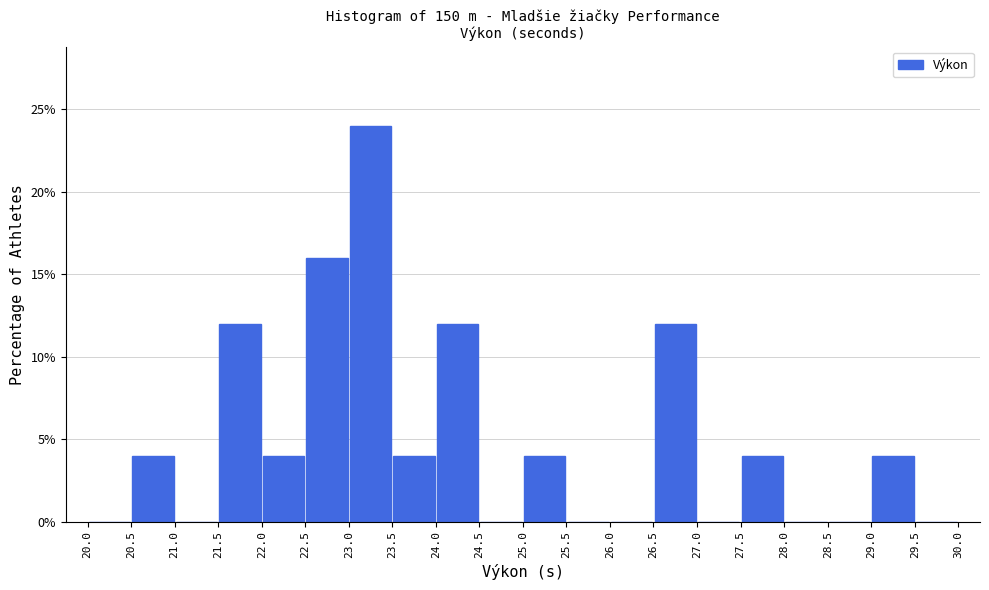

Reading left to right, transcribe this chart: for each bar, give the range it covers on the x-axis and its height. The values are not printed on the chart, so give them approximately, as read against the axis.

20.0 to 20.5: 0
20.5 to 21.0: 4
21.0 to 21.5: 0
21.5 to 22.0: 12
22.0 to 22.5: 4
22.5 to 23.0: 16
23.0 to 23.5: 24
23.5 to 24.0: 4
24.0 to 24.5: 12
24.5 to 25.0: 0
25.0 to 25.5: 4
25.5 to 26.0: 0
26.0 to 26.5: 0
26.5 to 27.0: 12
27.0 to 27.5: 0
27.5 to 28.0: 4
28.0 to 28.5: 0
28.5 to 29.0: 0
29.0 to 29.5: 4
29.5 to 30.0: 0